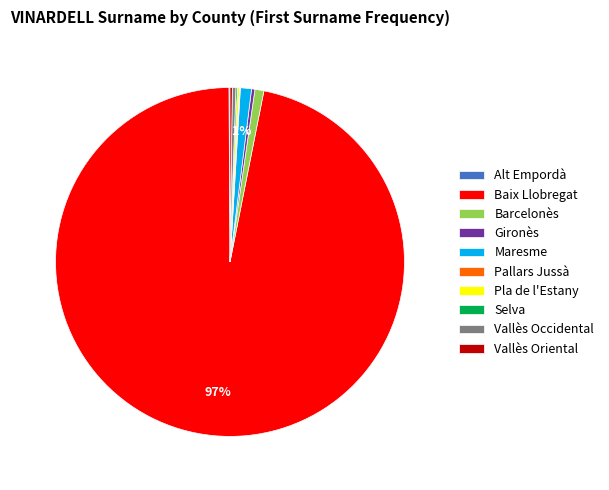

To the nearest percent, what is the average slice percentage?

10%